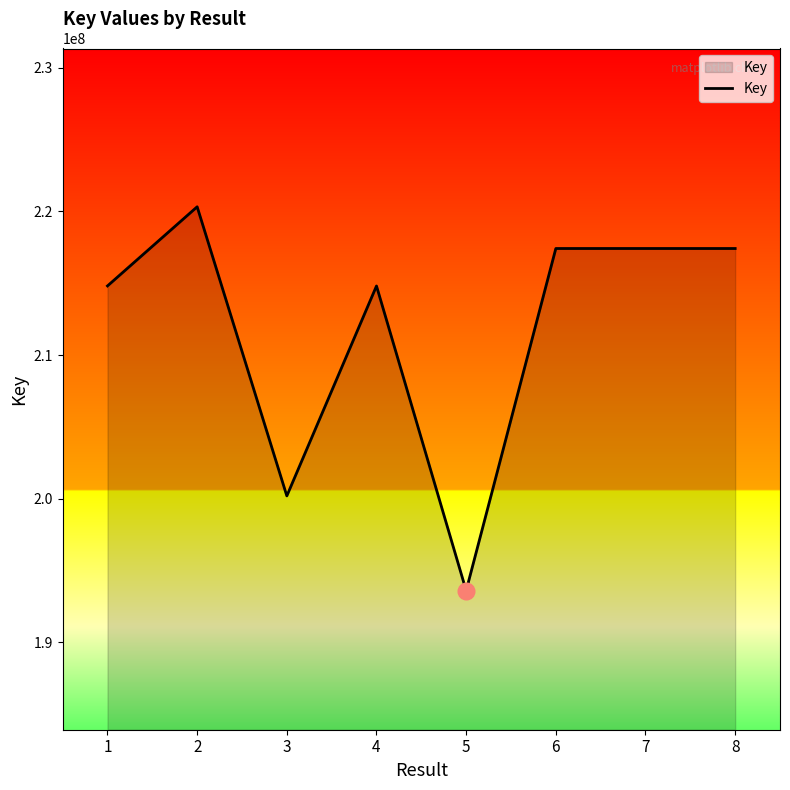

How many interior local peaks (higher than both neighbors) does the data have?

3